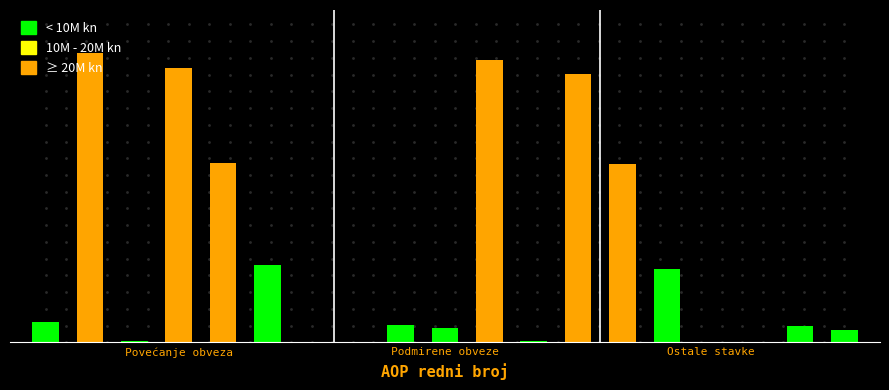

What is the smallest value displayed?

11129